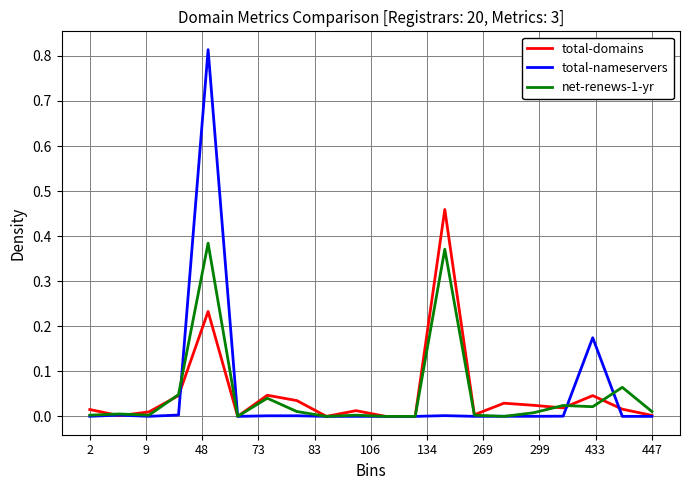

Which series ends up on top after the final intersection of total-domains and net-renews-1-yr?

net-renews-1-yr